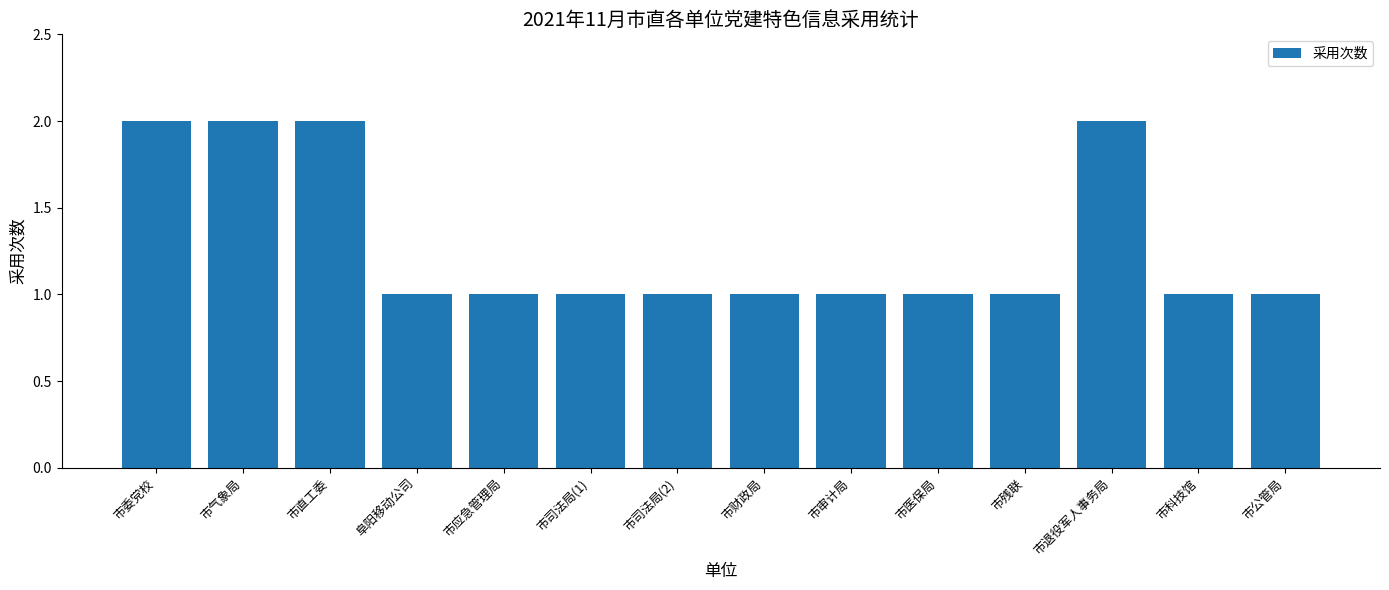

Does the chart contain stacked bars?

No